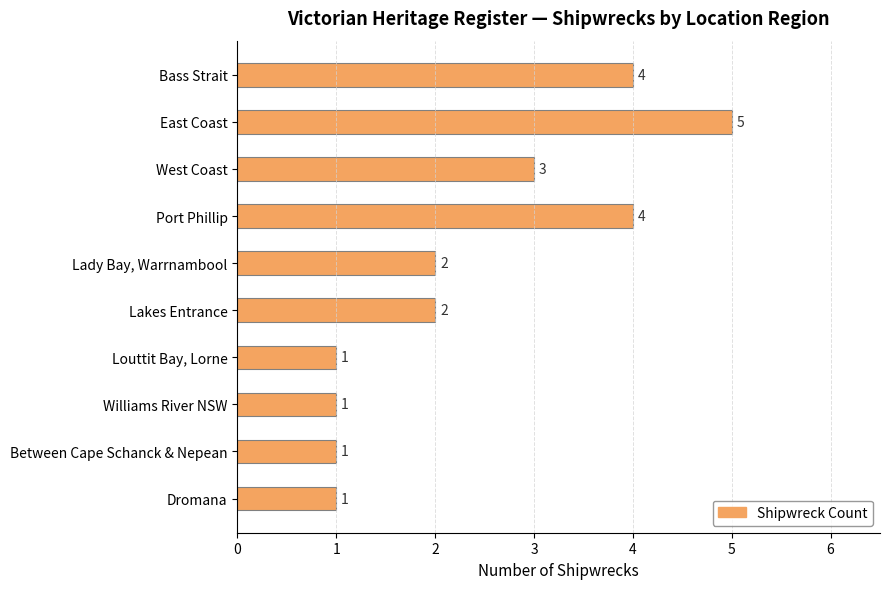

Reading top to bottom, what are all the values shown in this chart?

4	5	3	4	2	2	1	1	1	1